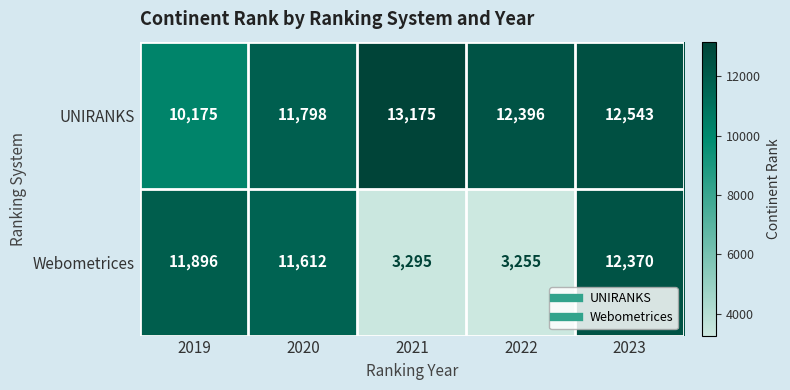

What is the total value across all series at 2022?

15651